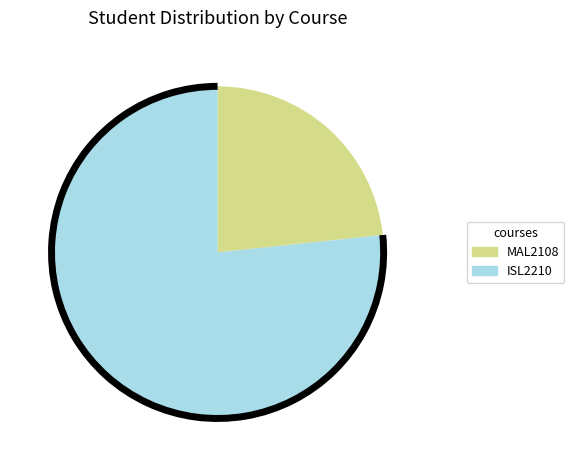

Which slice is the smallest?

MAL2108